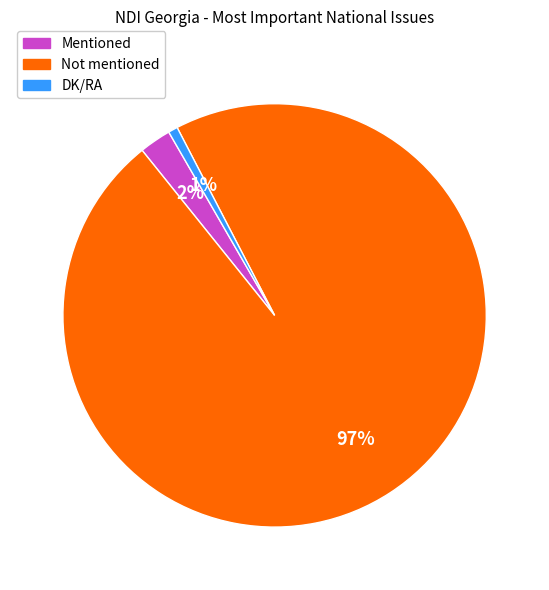

Which slice represents more than half of the pie?

Not mentioned